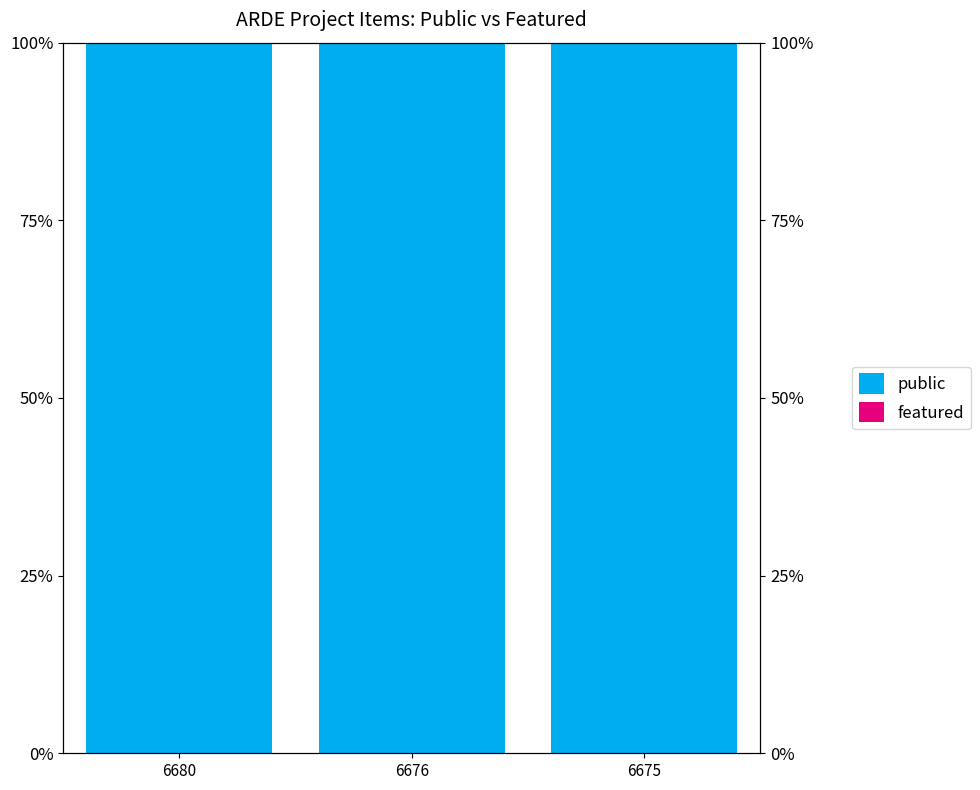

How many groups of bars are there?

3